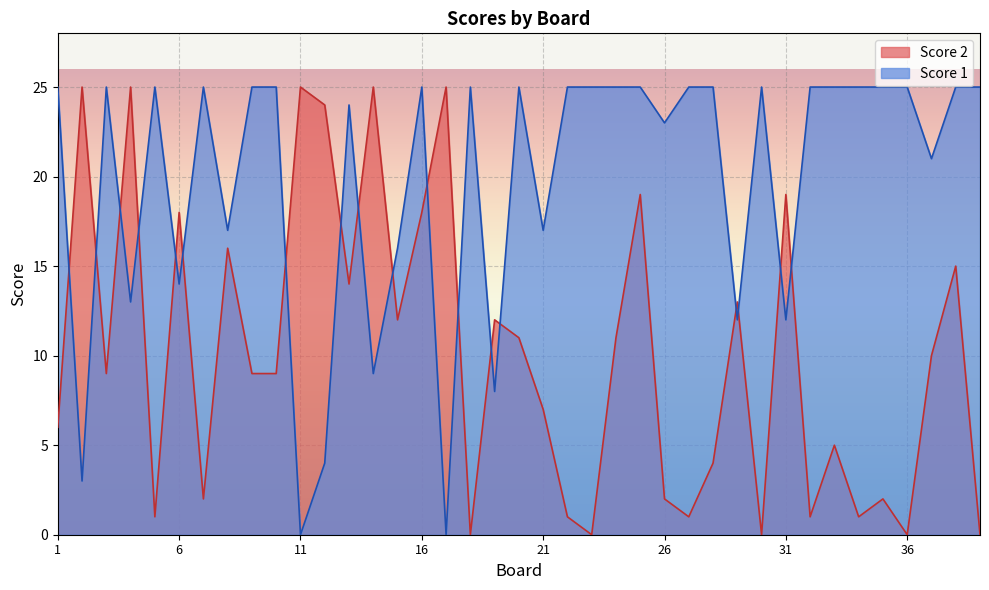

How many values in Score 2 are above zero?

34